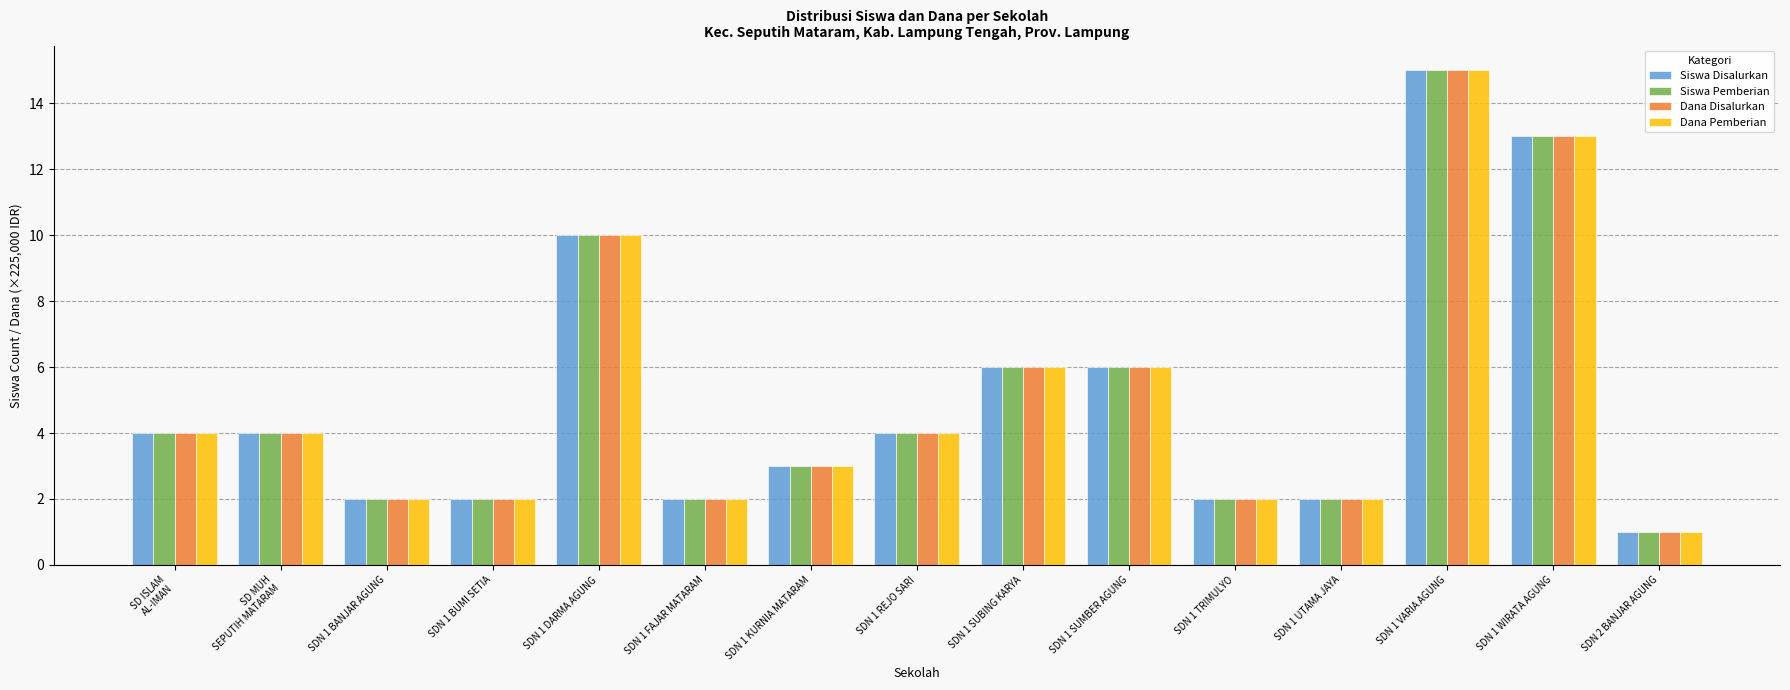

Reading left to right, extract all data points from this chart.

Siswa Disalurkan: SD ISLAM
AL-IMAN=4	SD MUH
SEPUTIH MATARAM=4	SDN 1 BANJAR AGUNG=2	SDN 1 BUMI SETIA=2	SDN 1 DARMA AGUNG=10	SDN 1 FAJAR MATARAM=2	SDN 1 KURNIA MATARAM=3	SDN 1 REJO SARI=4	SDN 1 SUBING KARYA=6	SDN 1 SUMBER AGUNG=6	SDN 1 TRIMULYO=2	SDN 1 UTAMA JAYA=2	SDN 1 VARIA AGUNG=15	SDN 1 WIRATA AGUNG=13	SDN 2 BANJAR AGUNG=1
Siswa Pemberian: SD ISLAM
AL-IMAN=4	SD MUH
SEPUTIH MATARAM=4	SDN 1 BANJAR AGUNG=2	SDN 1 BUMI SETIA=2	SDN 1 DARMA AGUNG=10	SDN 1 FAJAR MATARAM=2	SDN 1 KURNIA MATARAM=3	SDN 1 REJO SARI=4	SDN 1 SUBING KARYA=6	SDN 1 SUMBER AGUNG=6	SDN 1 TRIMULYO=2	SDN 1 UTAMA JAYA=2	SDN 1 VARIA AGUNG=15	SDN 1 WIRATA AGUNG=13	SDN 2 BANJAR AGUNG=1
Dana Disalurkan: SD ISLAM
AL-IMAN=4	SD MUH
SEPUTIH MATARAM=4	SDN 1 BANJAR AGUNG=2	SDN 1 BUMI SETIA=2	SDN 1 DARMA AGUNG=10	SDN 1 FAJAR MATARAM=2	SDN 1 KURNIA MATARAM=3	SDN 1 REJO SARI=4	SDN 1 SUBING KARYA=6	SDN 1 SUMBER AGUNG=6	SDN 1 TRIMULYO=2	SDN 1 UTAMA JAYA=2	SDN 1 VARIA AGUNG=15	SDN 1 WIRATA AGUNG=13	SDN 2 BANJAR AGUNG=1
Dana Pemberian: SD ISLAM
AL-IMAN=4	SD MUH
SEPUTIH MATARAM=4	SDN 1 BANJAR AGUNG=2	SDN 1 BUMI SETIA=2	SDN 1 DARMA AGUNG=10	SDN 1 FAJAR MATARAM=2	SDN 1 KURNIA MATARAM=3	SDN 1 REJO SARI=4	SDN 1 SUBING KARYA=6	SDN 1 SUMBER AGUNG=6	SDN 1 TRIMULYO=2	SDN 1 UTAMA JAYA=2	SDN 1 VARIA AGUNG=15	SDN 1 WIRATA AGUNG=13	SDN 2 BANJAR AGUNG=1